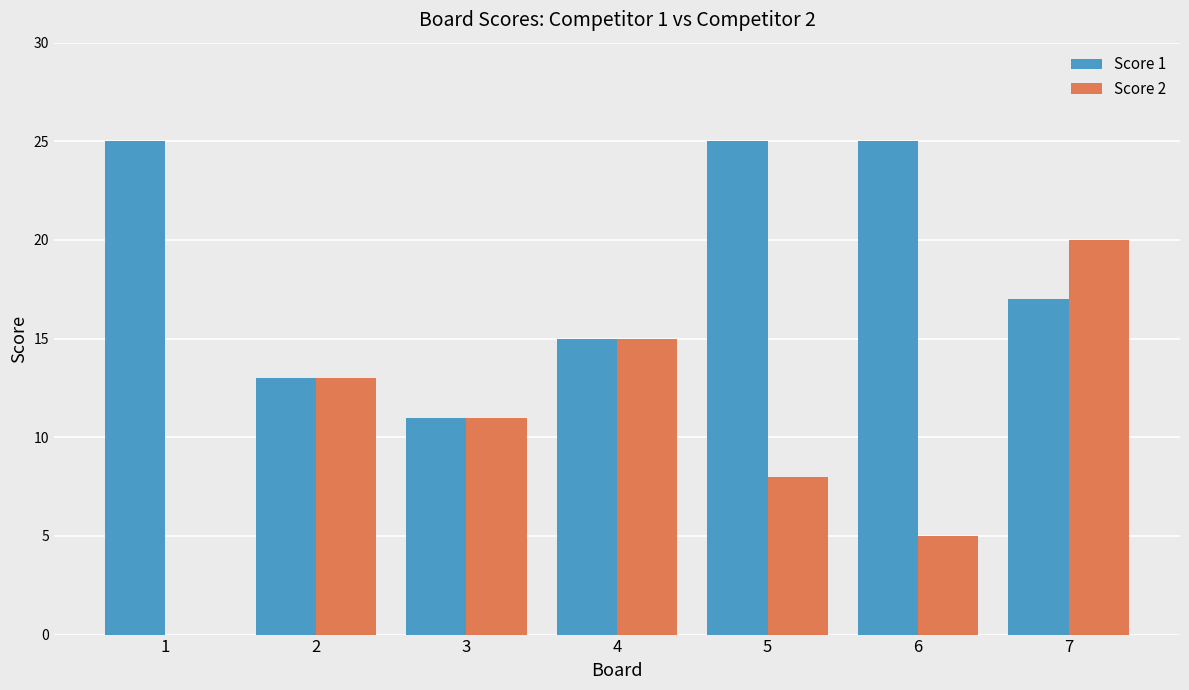

Which series changed the most between 4 and 7?

Score 2